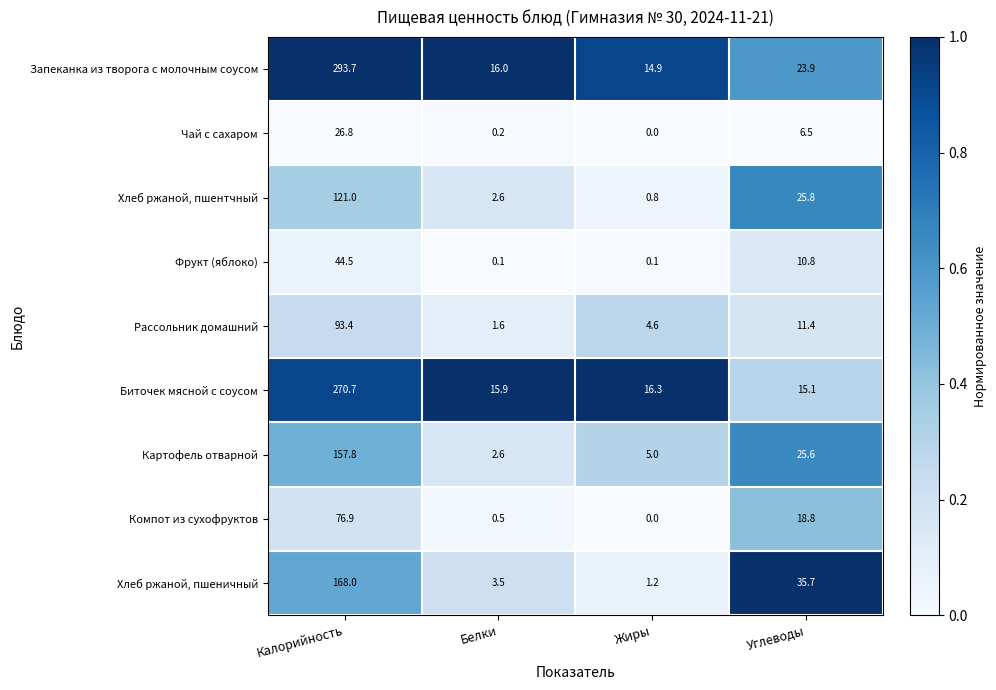

What is the total value across all series at Белки?

43.0